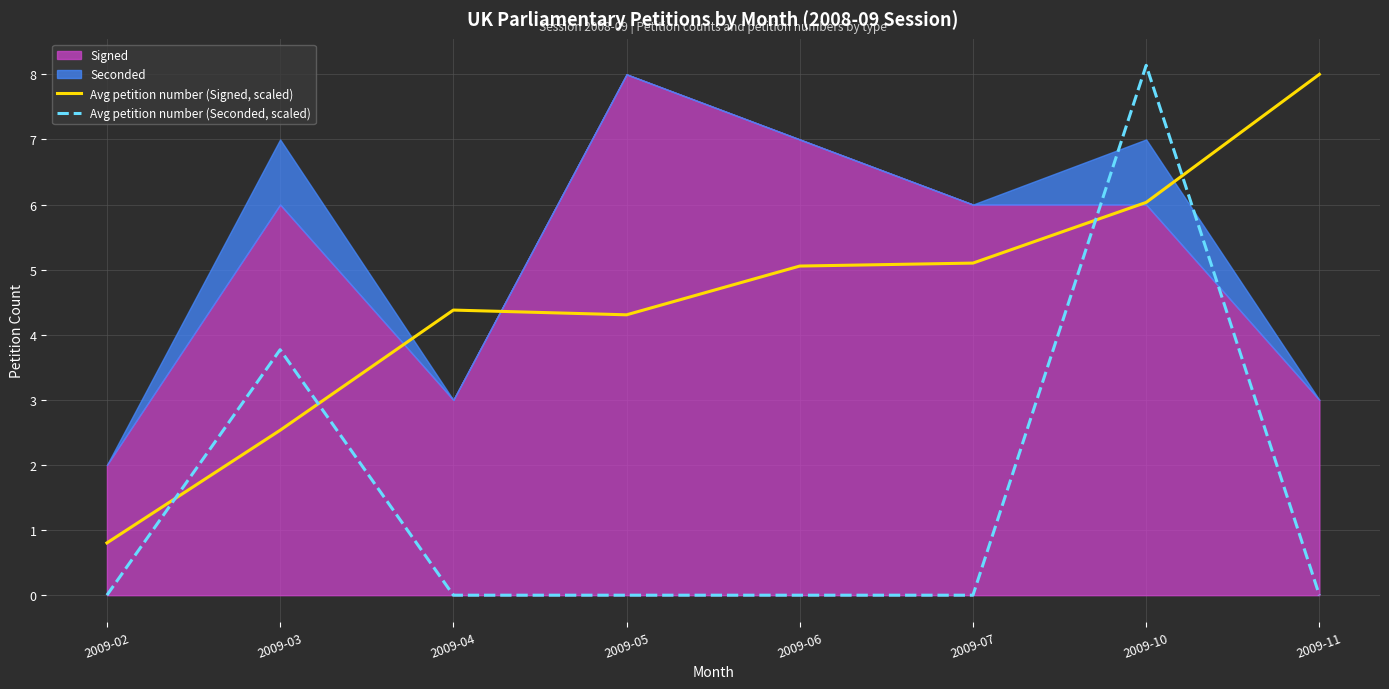

In Avg petition number (Seconded, scaled), how many points are higher than both neighbors (excluding endpoints)?

2